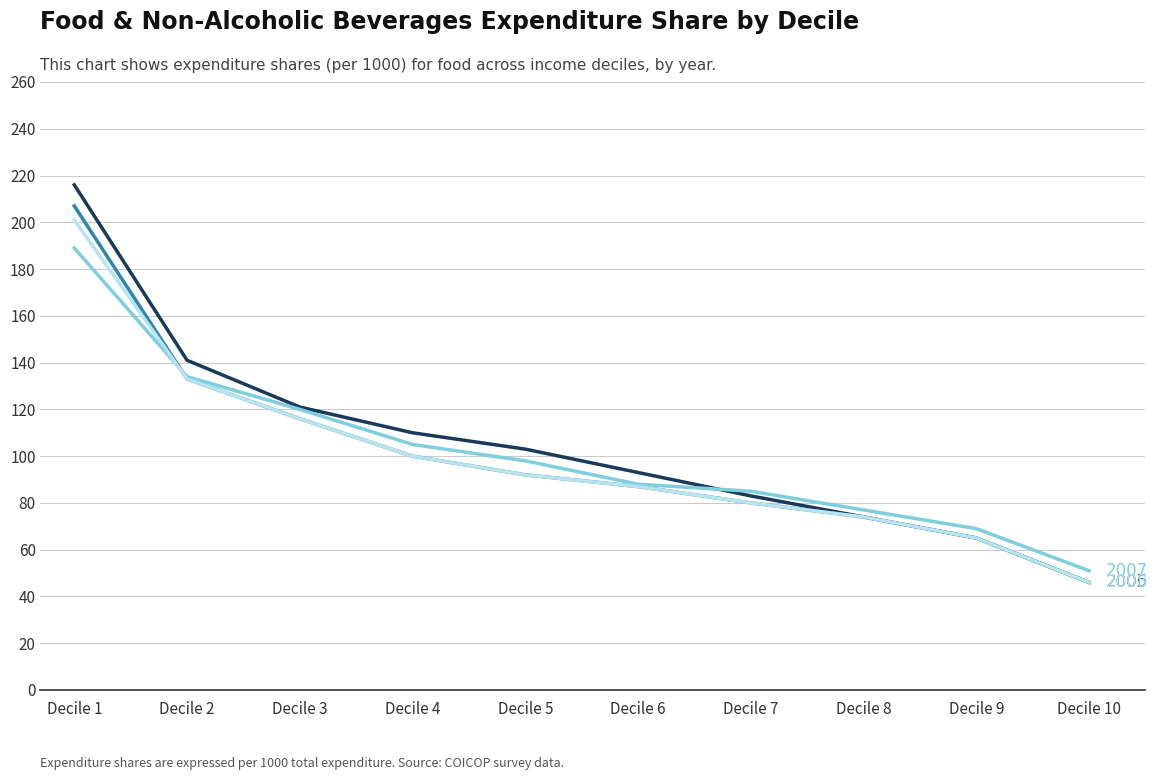

What is the greatest value displayed?

216